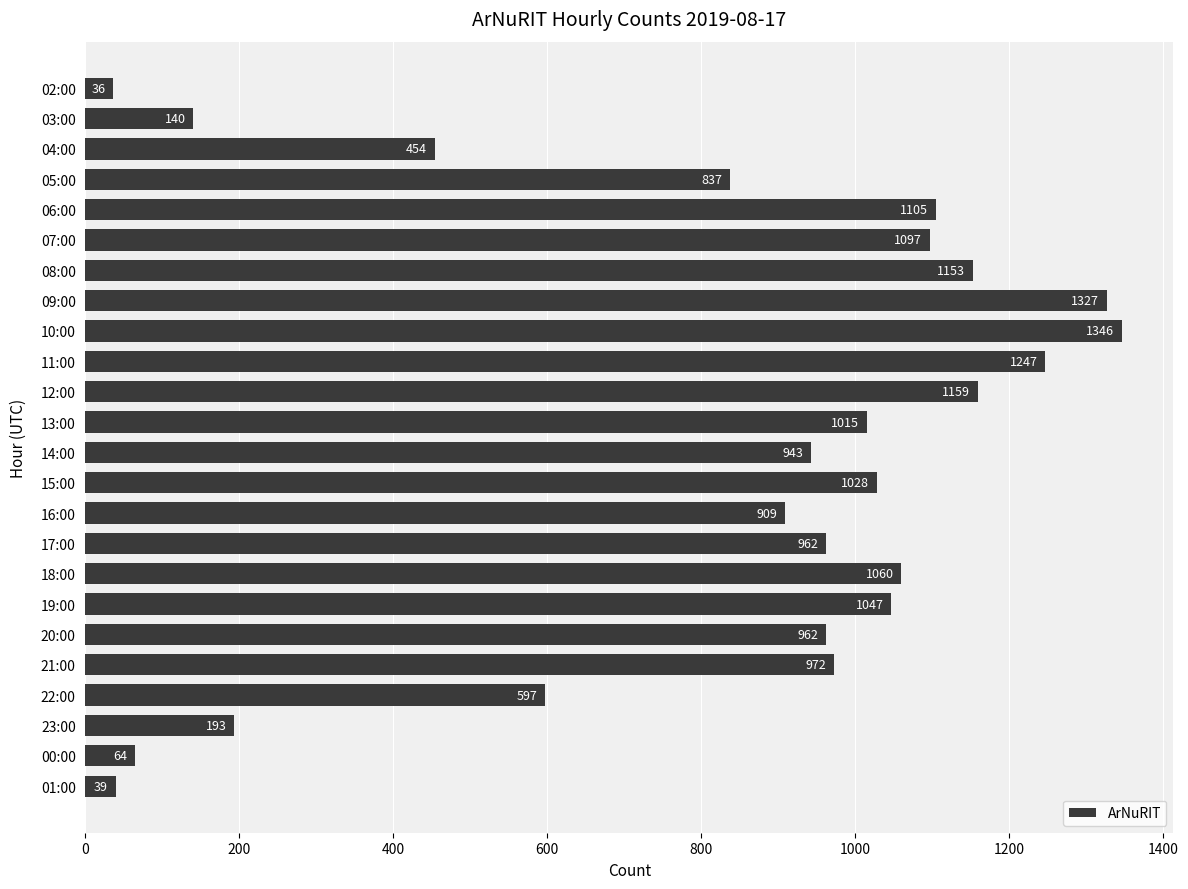

Is it true that the value at 03:00 is 140?

True